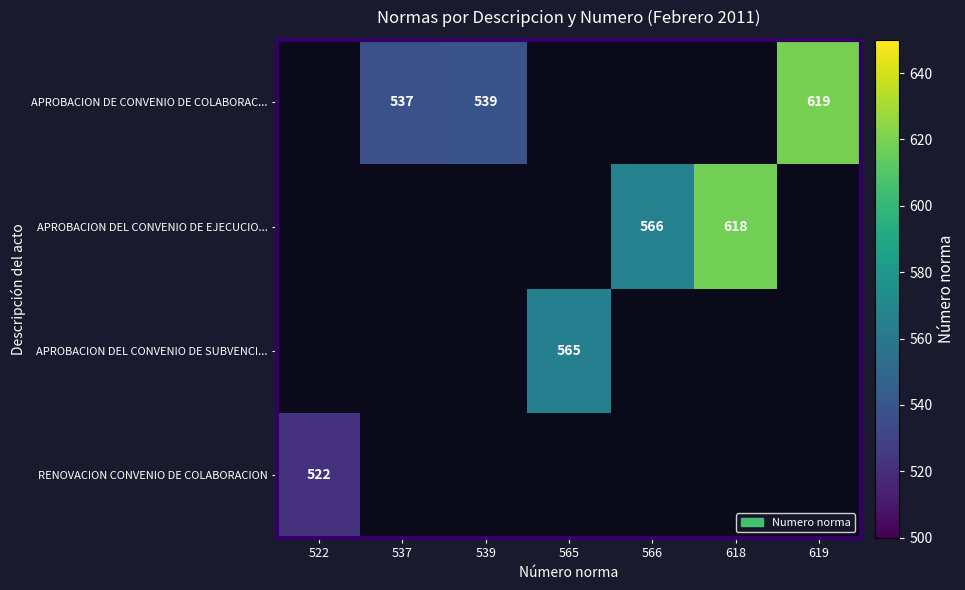

The APROBACION DEL CONVENIO DE EJECUCIO... series shows 753 at 566. True or false?

False